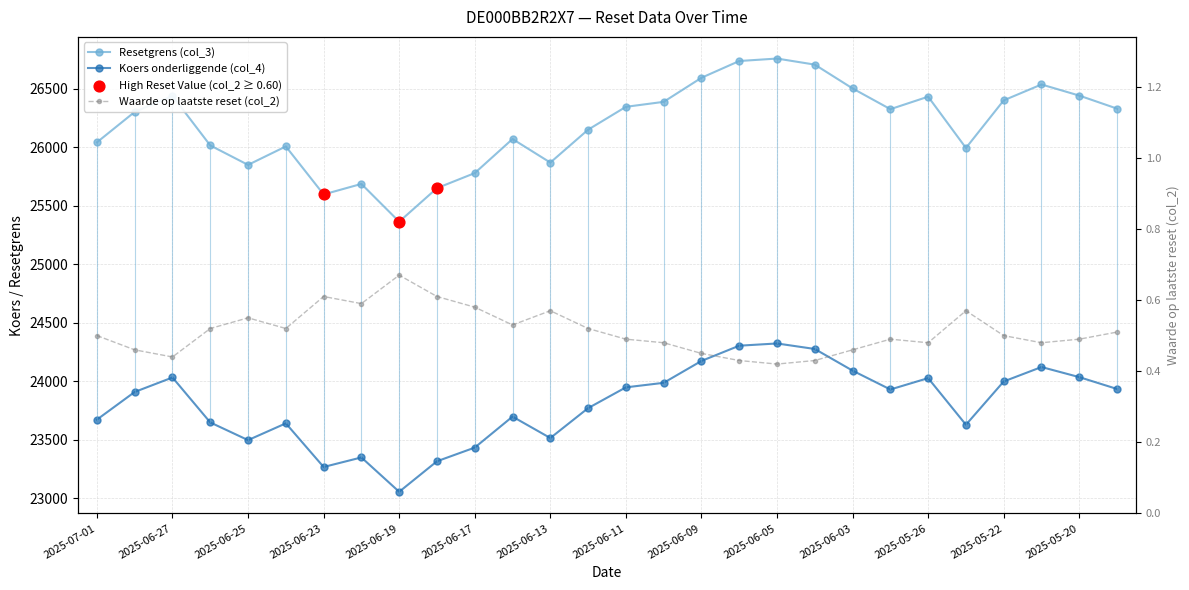

Which series has the largest total across all categories?

Resetgrens (col_3)